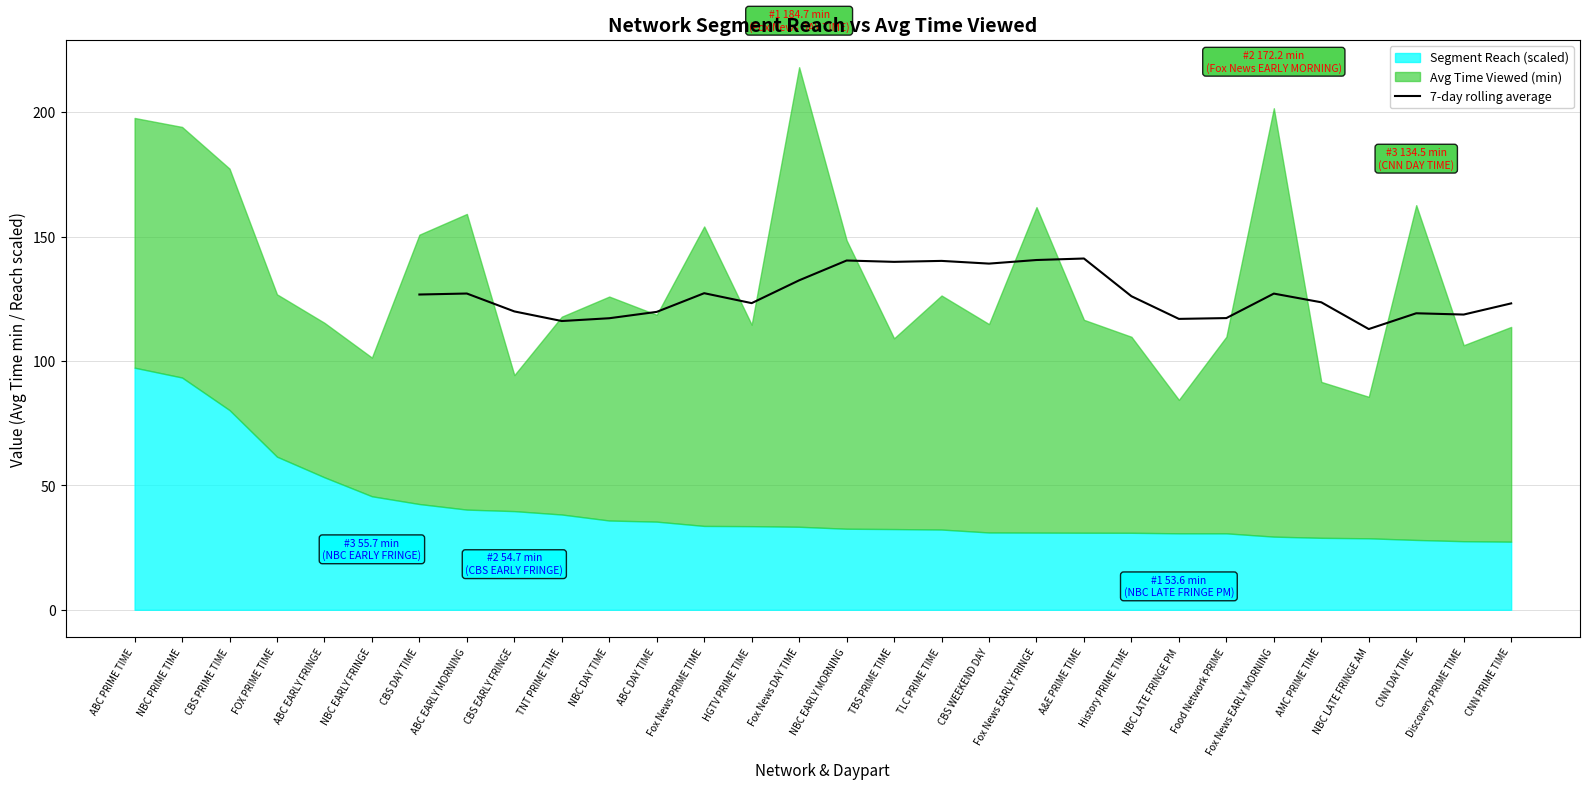

What is the minimum value for 7-day rolling average?

112.8